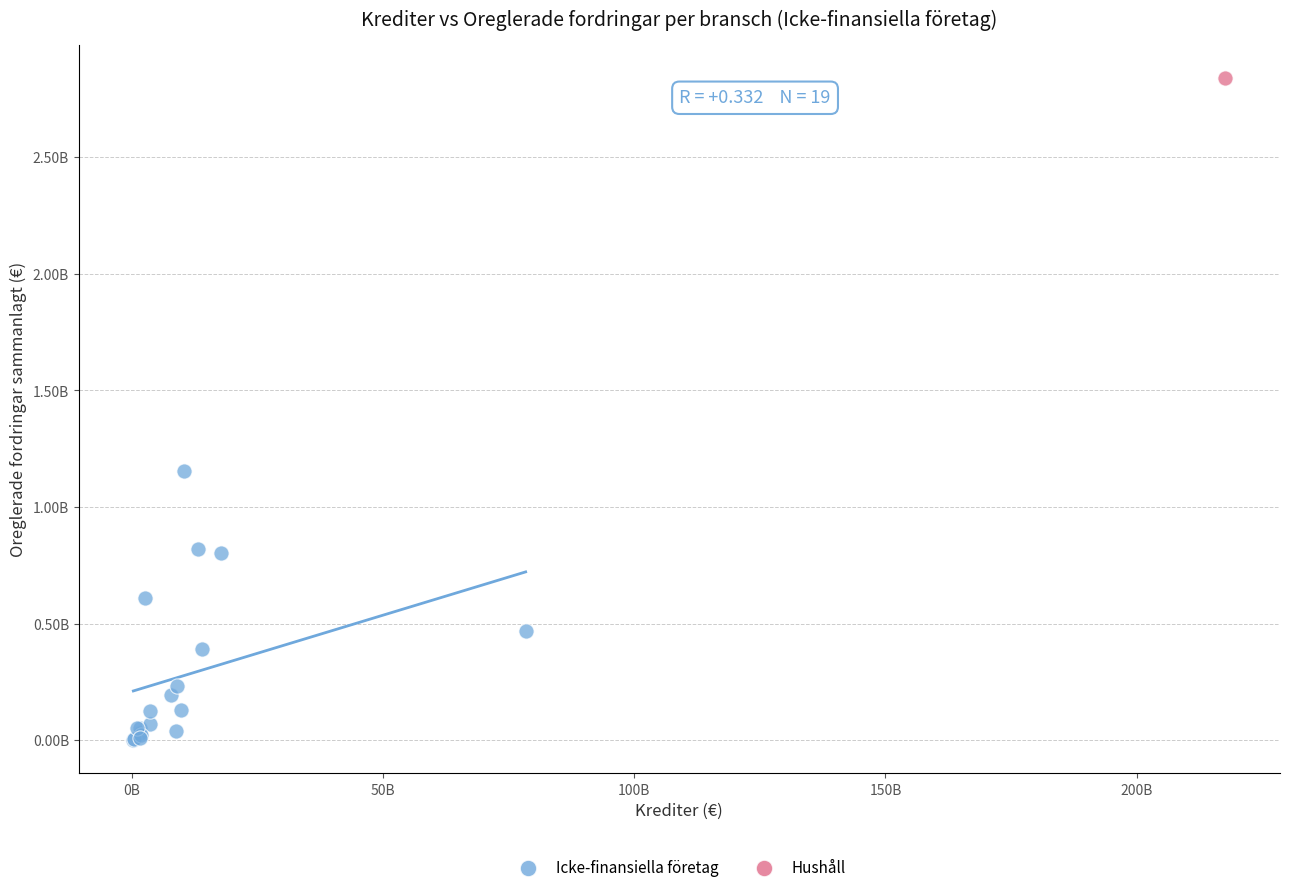

What are all the series names shown in the legend?

Icke-finansiella företag, Hushåll